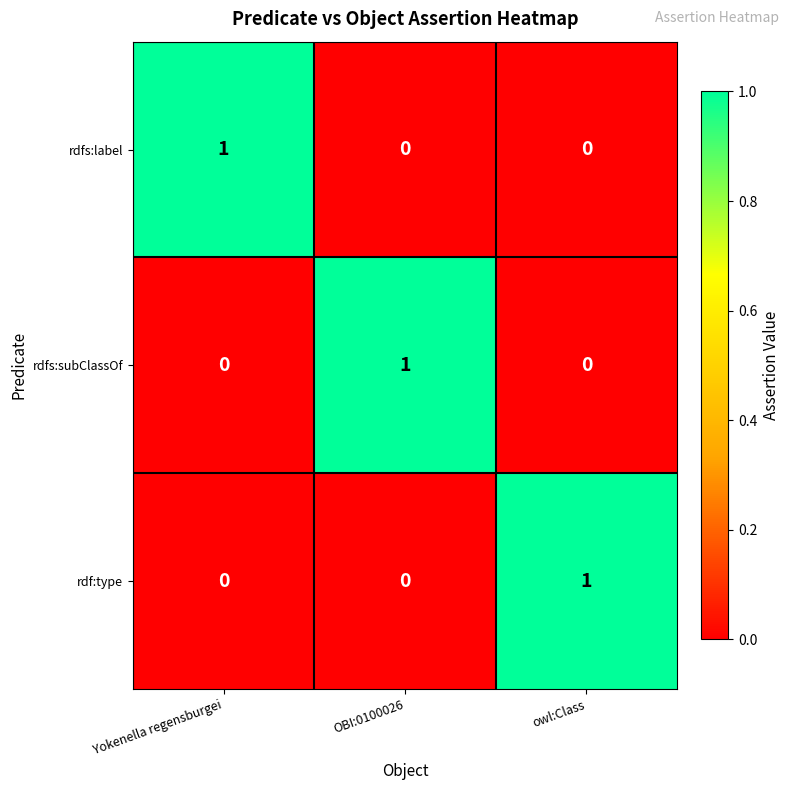

Count the rdfs:label values in the range 0 to 1.

3